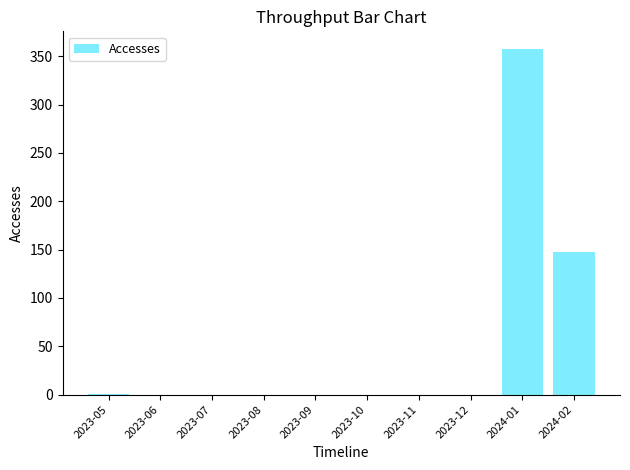

What is the average value?

51